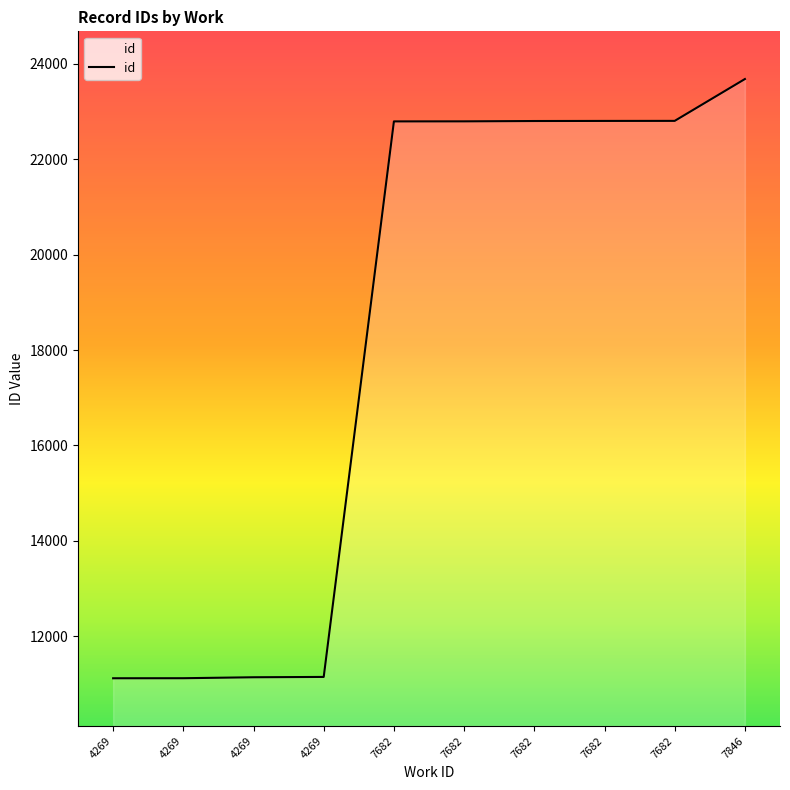

Is this an area chart (filled region under the line)?

Yes